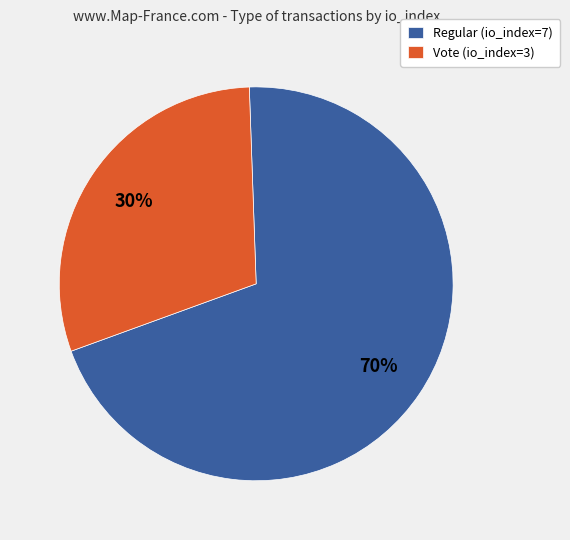

Do Vote (io_index=3) and Regular (io_index=7) together represent more than half of the pie?

Yes